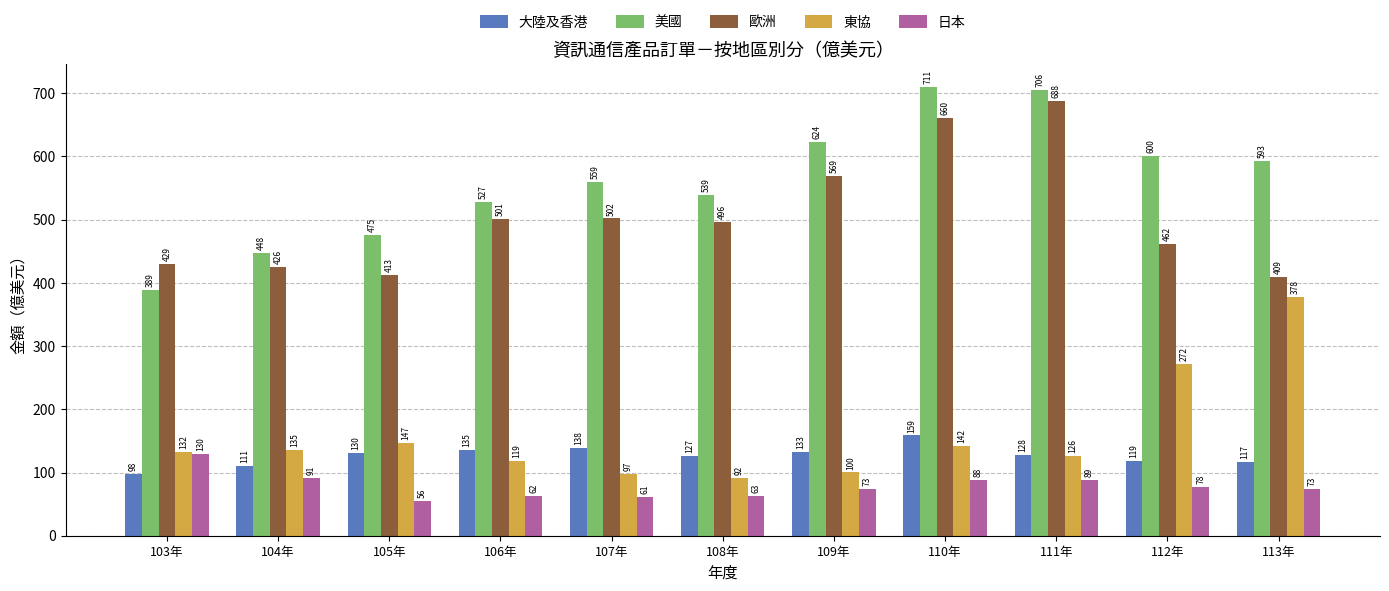

The value of 東協 at 110年 is 88.4. True or false?

False